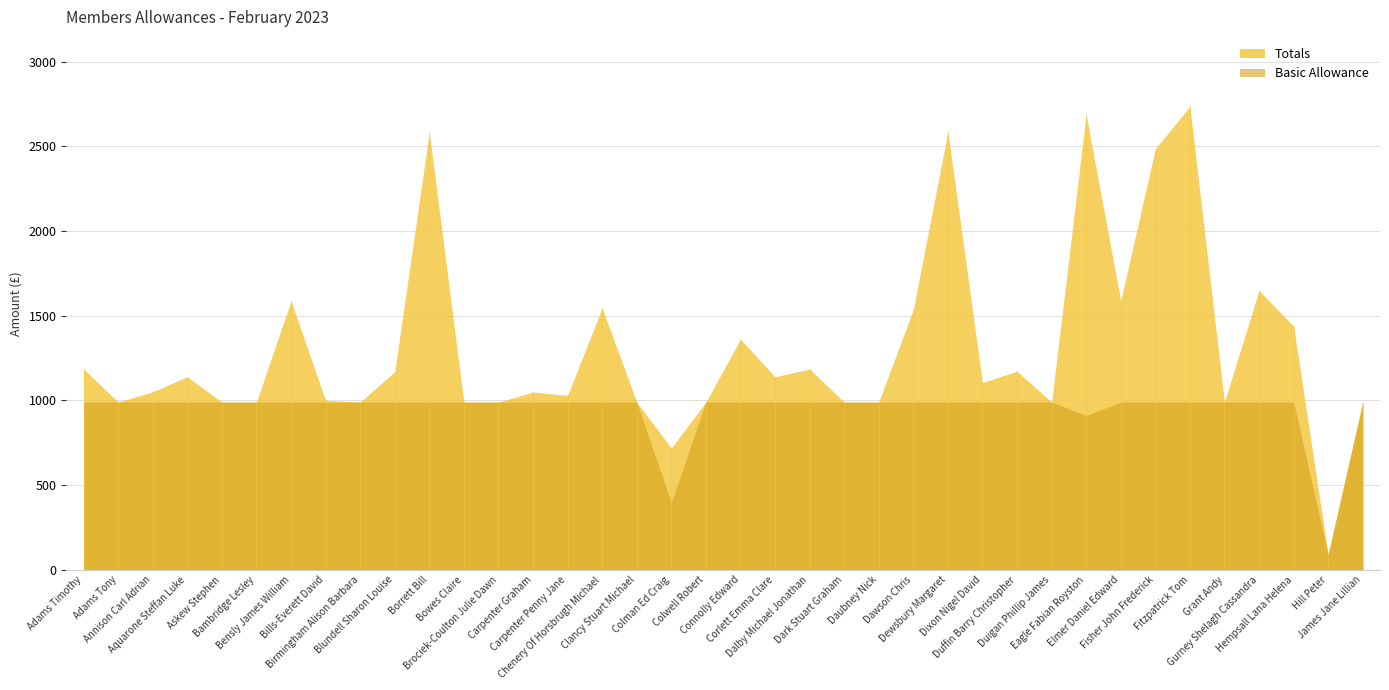

True or false: Basic Allowance has a value of 413.1 at Aquarone Steffan Luke.

False